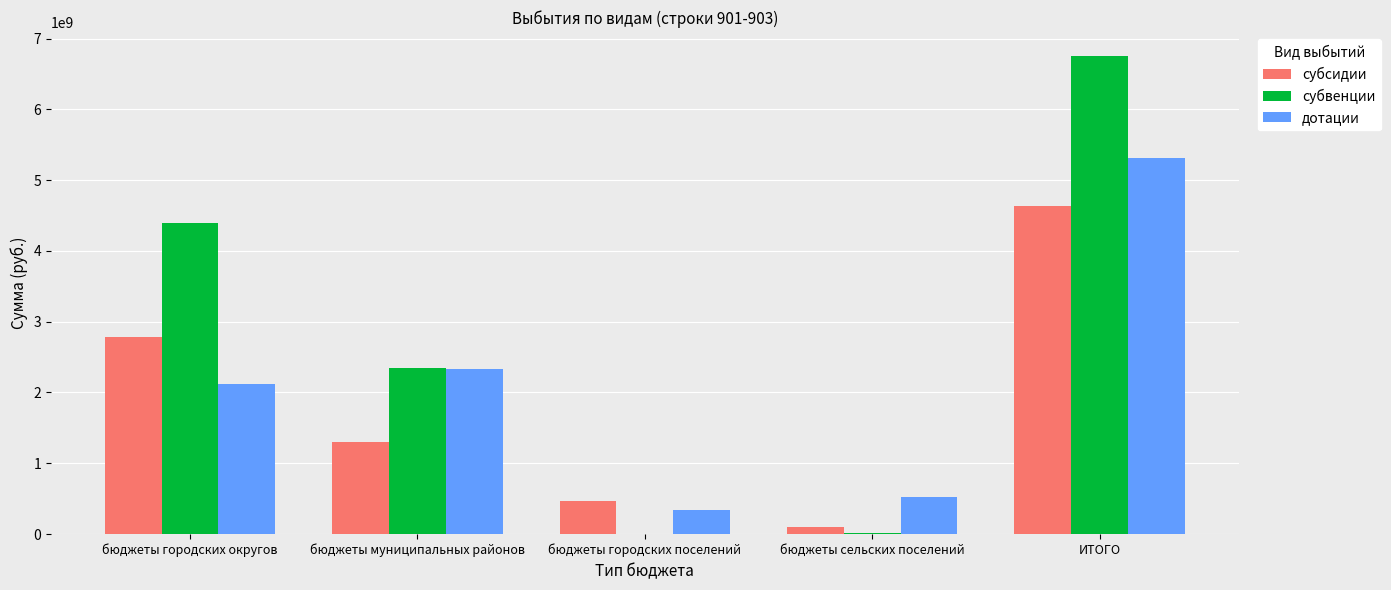

Is it true that субвенции equals 6754604836.8 at ИТОГО?

True